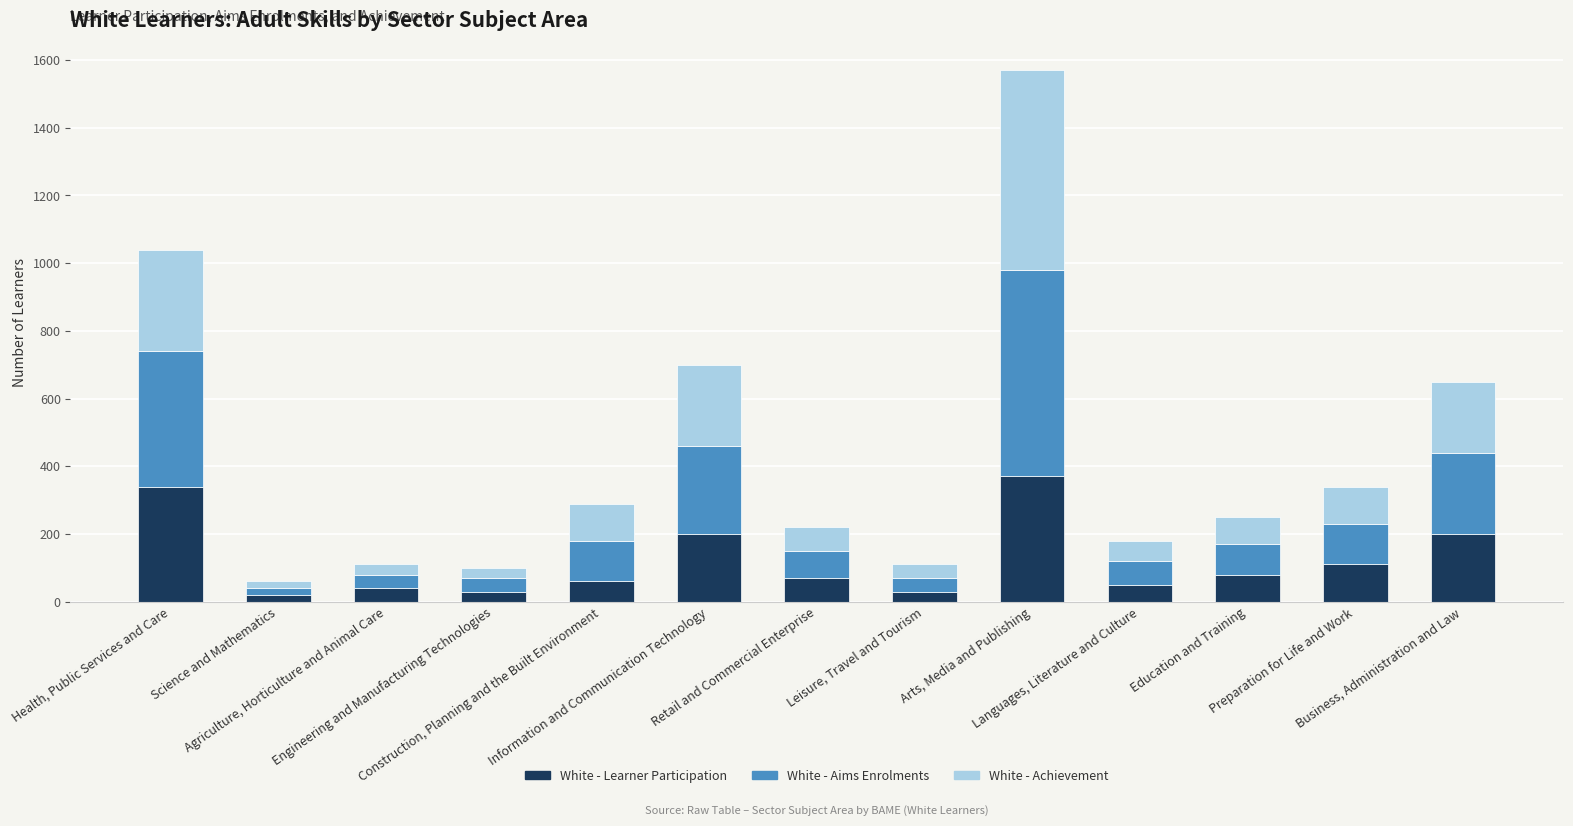

What is the value of the White - Learner Participation bar at the 10th from the left?

50